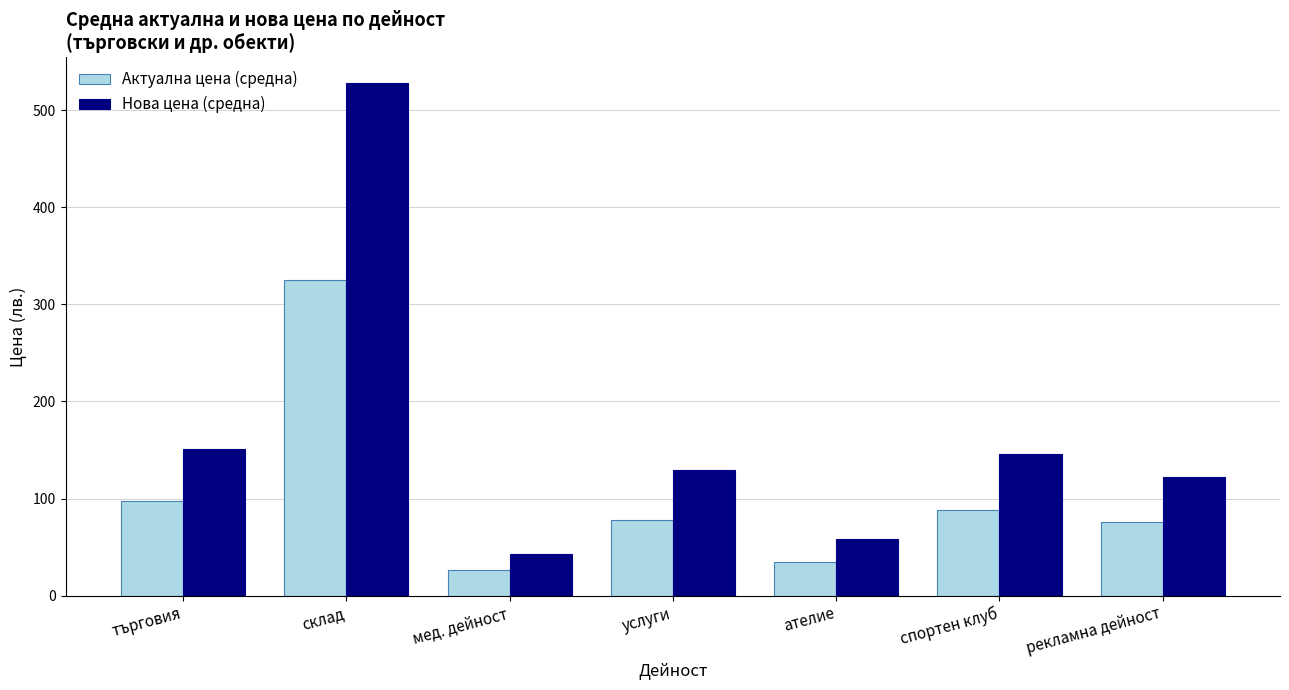

What is the difference between the highest and lowest values at ателие?

23.5